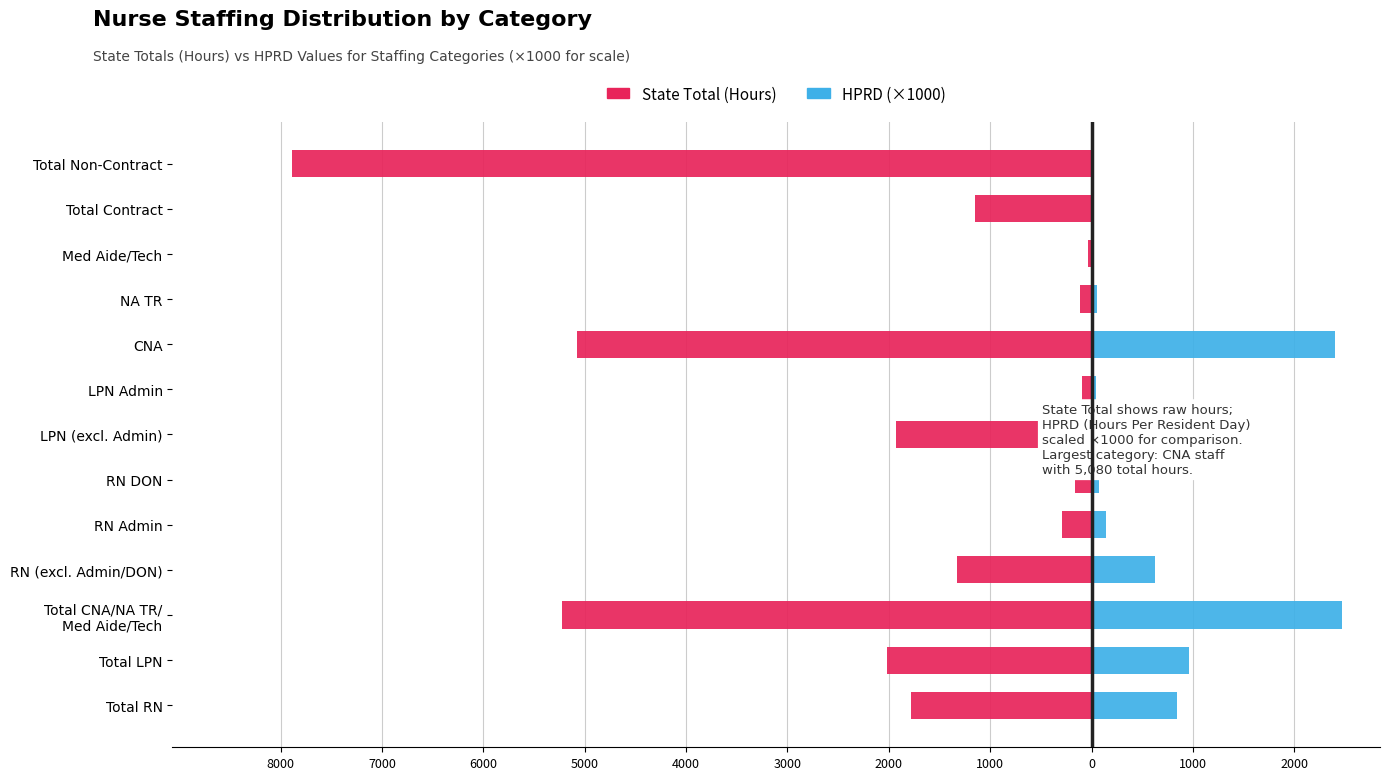

What is the difference between the highest and lowest values at 4000?

431.8